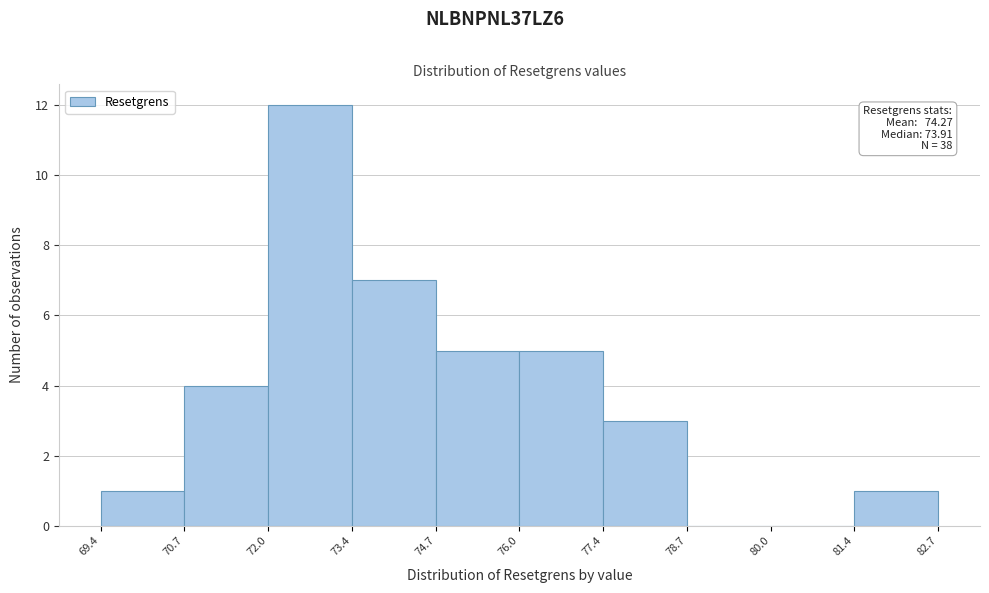

Which range on the x-axis has the tallest bar?

72.0 to 73.4